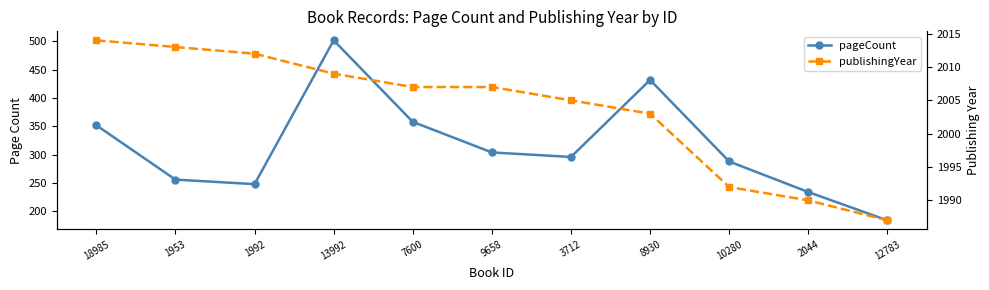

The value of publishingYear at 3712 is 2005. True or false?

True